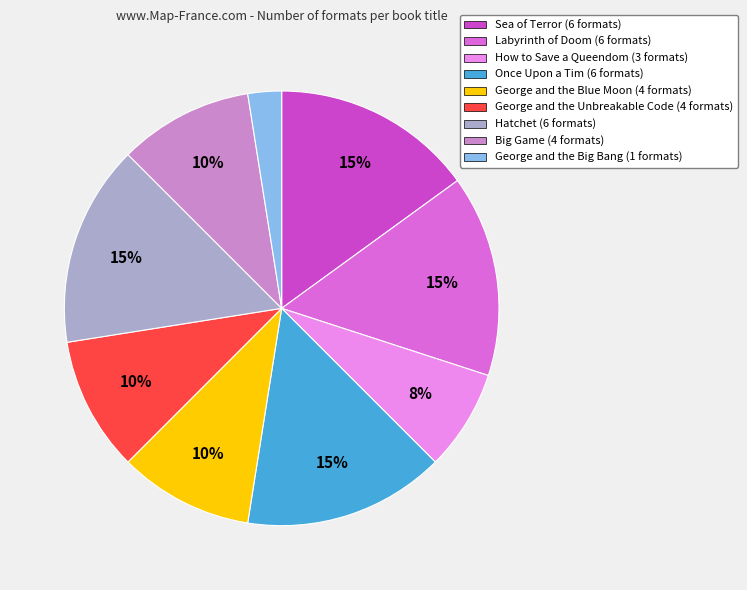

Is there any slice that represents more than half of the pie?

No